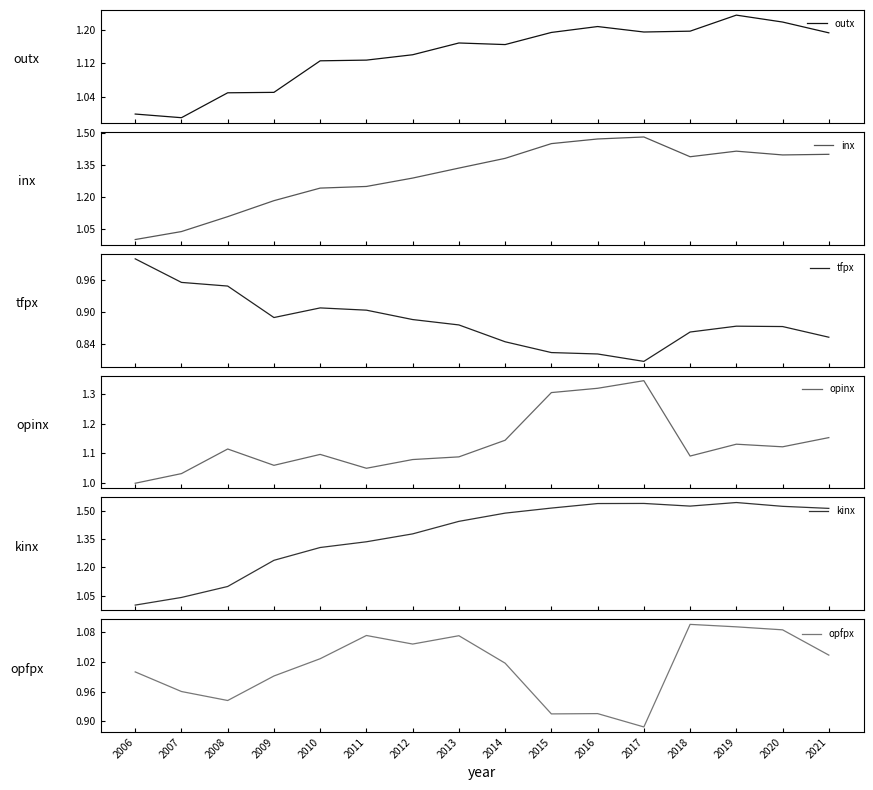

True or false: kinx and opfpx intersect in this chart.

False